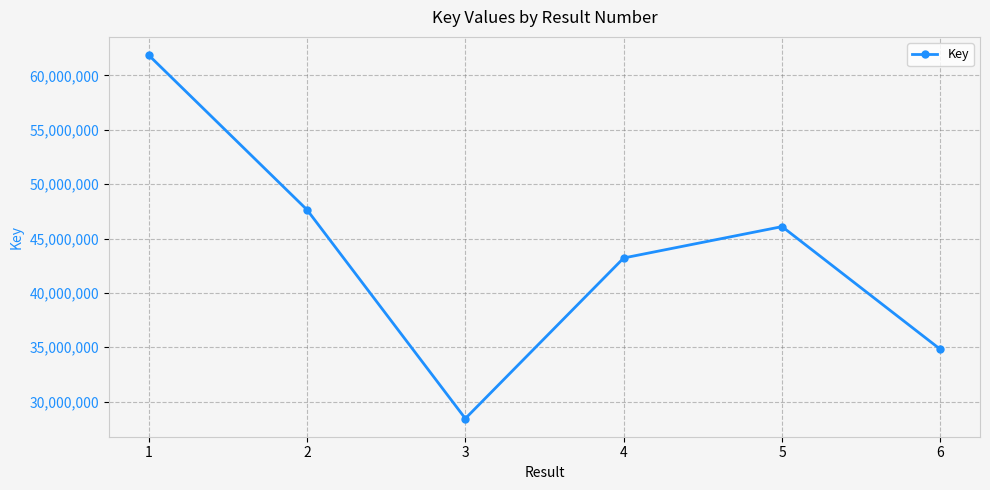

Between 5 and 6, which is larger?

5